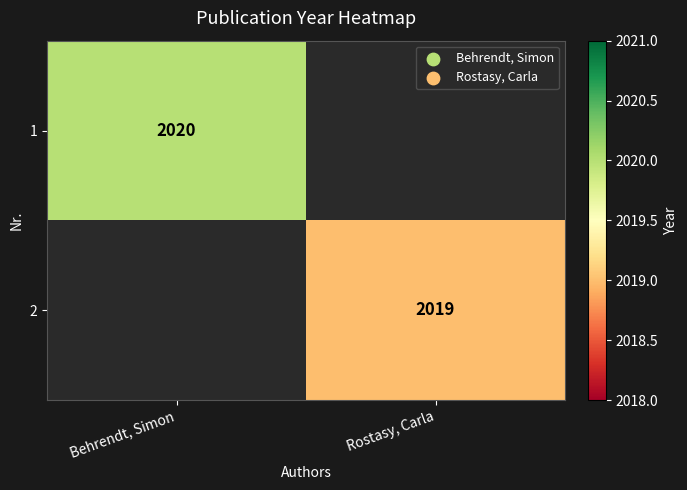

True or false: 2 has a value of 2019 at Rostasy, Carla.

True